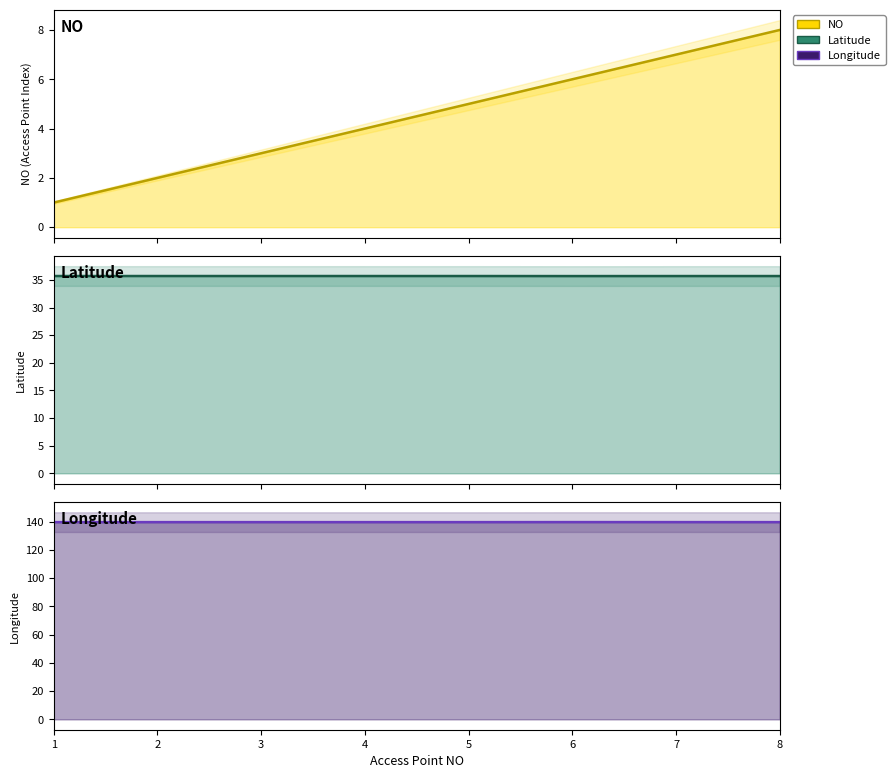

At which label is Longitude closest to 139?

2